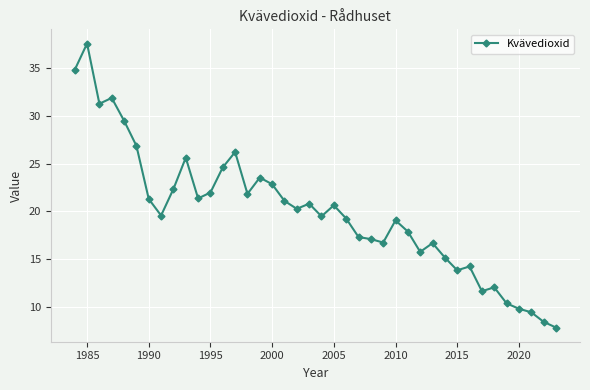

What is the difference between the maximum and minimum values?

29.8